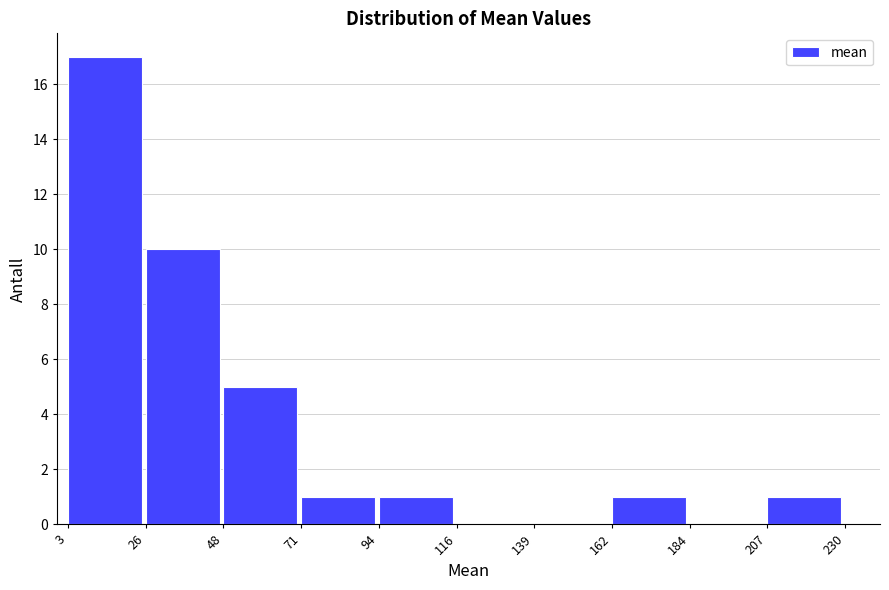

Reading left to right, transcribe this chart: for each bar, give the range it covers on the x-axis and its height. The values are not printed on the chart, so give them approximately, as read against the axis.

3 to 26: 17
26 to 48: 10
48 to 71: 5
71 to 94: 1
94 to 116: 1
116 to 139: 0
139 to 162: 0
162 to 184: 1
184 to 207: 0
207 to 230: 1